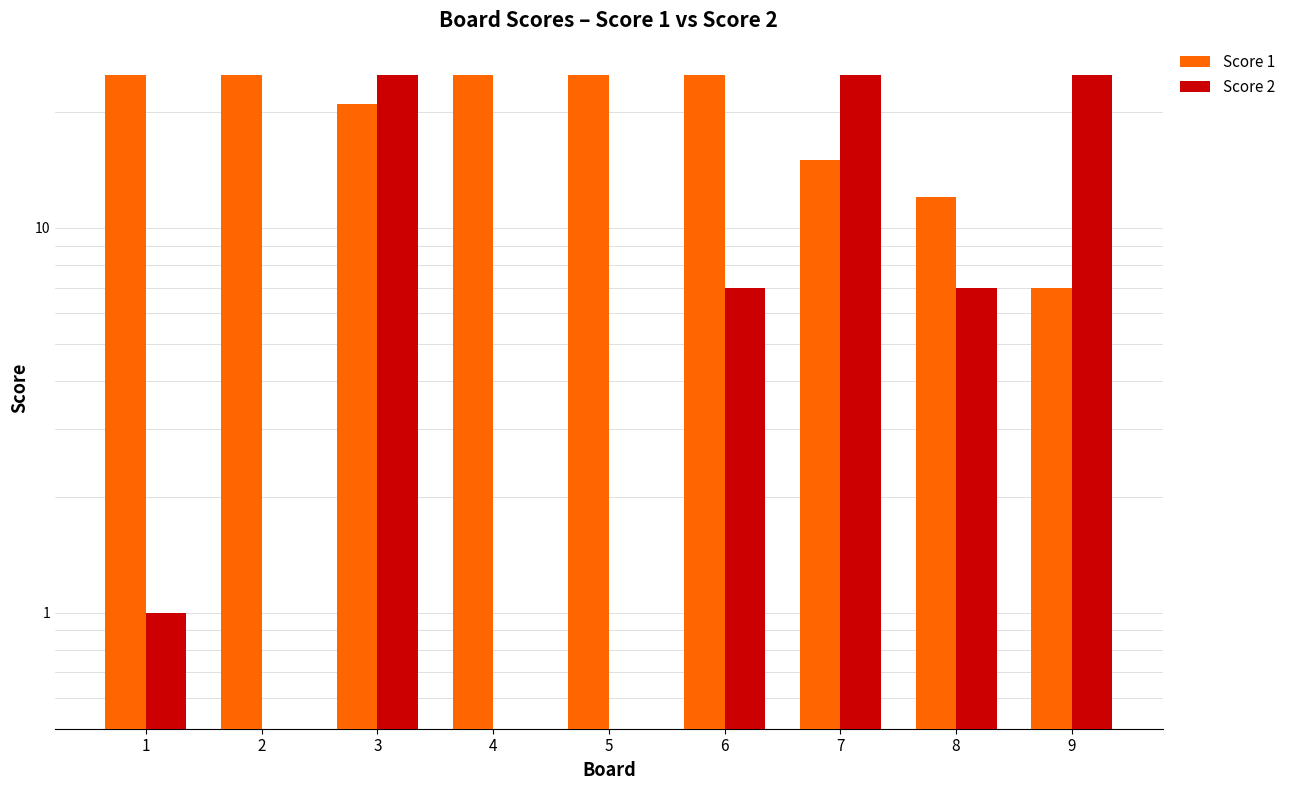

At which label is Score 1 closest to 16?

7